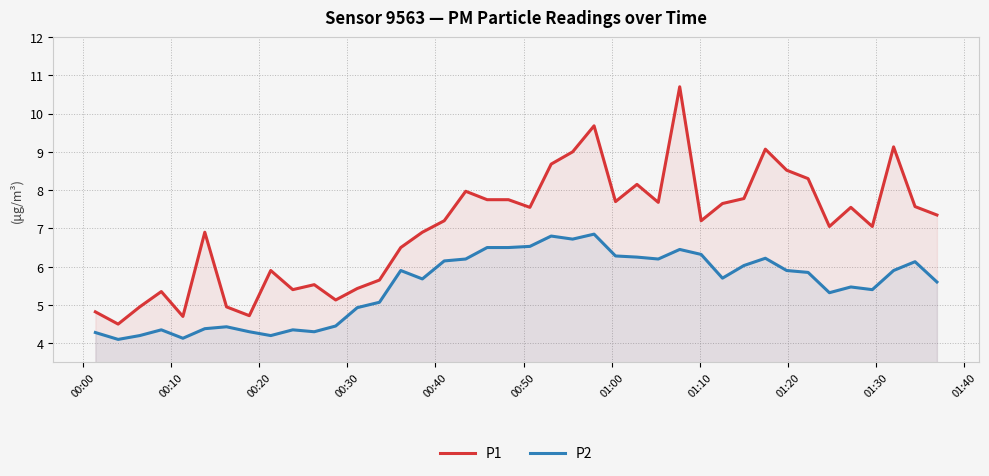

Reading left to right, transcribe all the data shown in this chart.

P1: 4.8	4.5	5.0	5.3	4.7	6.9	5.0	4.7	5.9	5.4	5.5	5.1	5.4	5.7	6.5	6.9	7.2	8.0	7.8	7.8	7.5	8.7	9.0	9.7	7.7	8.2	7.7	10.7	7.2	7.7	7.8	9.1	8.5	8.3	7.0	7.5	7.0	9.1	7.6	7.3
P2: 4.3	4.1	4.2	4.3	4.1	4.4	4.4	4.3	4.2	4.3	4.3	4.5	4.9	5.1	5.9	5.7	6.2	6.2	6.5	6.5	6.5	6.8	6.7	6.8	6.3	6.2	6.2	6.5	6.3	5.7	6.0	6.2	5.9	5.8	5.3	5.5	5.4	5.9	6.1	5.6